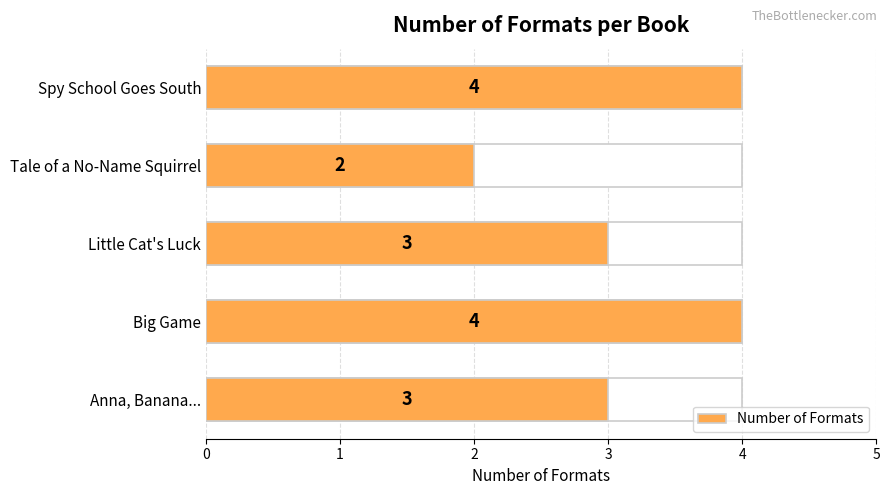

Rank the categories by value from highest to lowest.

Spy School Goes South, Big Game, Little Cat's Luck, Anna, Banana..., Tale of a No-Name Squirrel